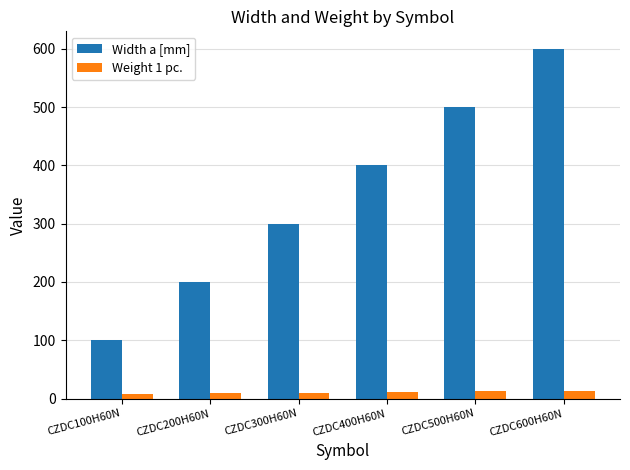

Rank the categories by Width a [mm] value from lowest to highest.

CZDC100H60N, CZDC200H60N, CZDC300H60N, CZDC400H60N, CZDC500H60N, CZDC600H60N